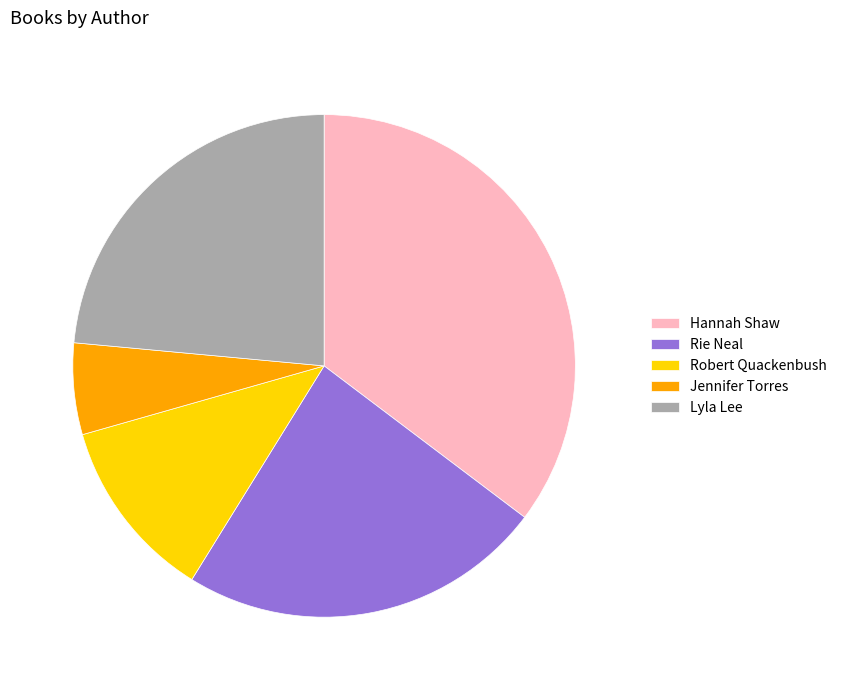

What is the largest slice in the pie chart?

Hannah Shaw